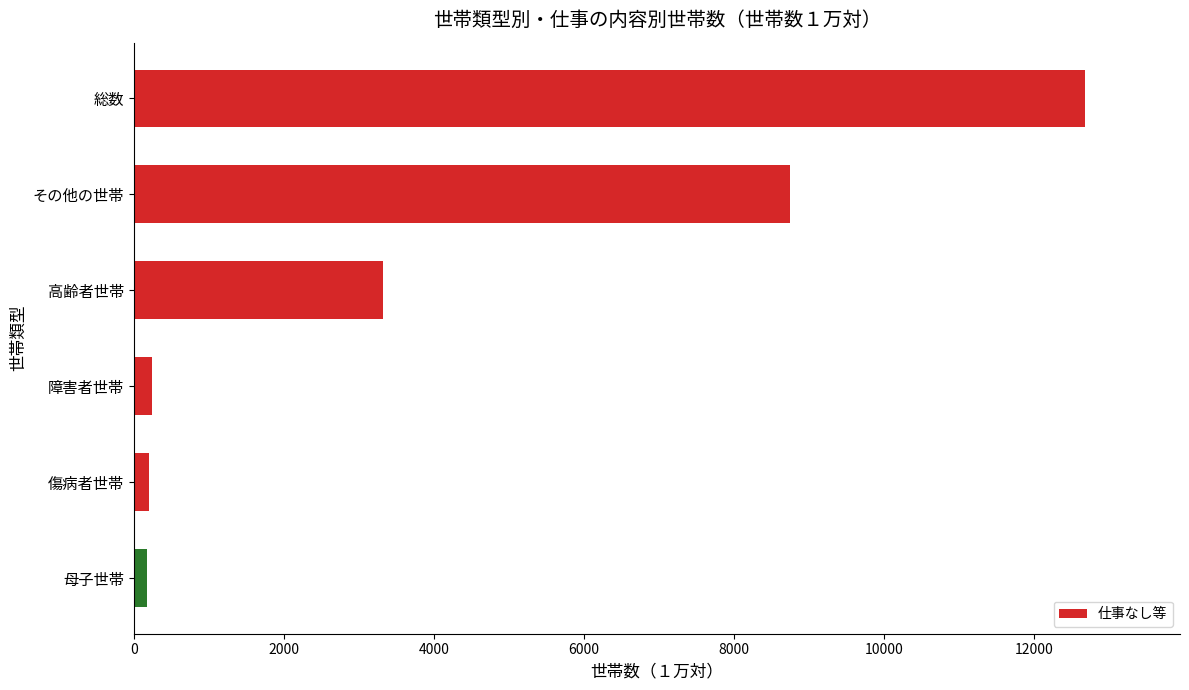

Is it true that the value at その他の世帯 is 8742?

True